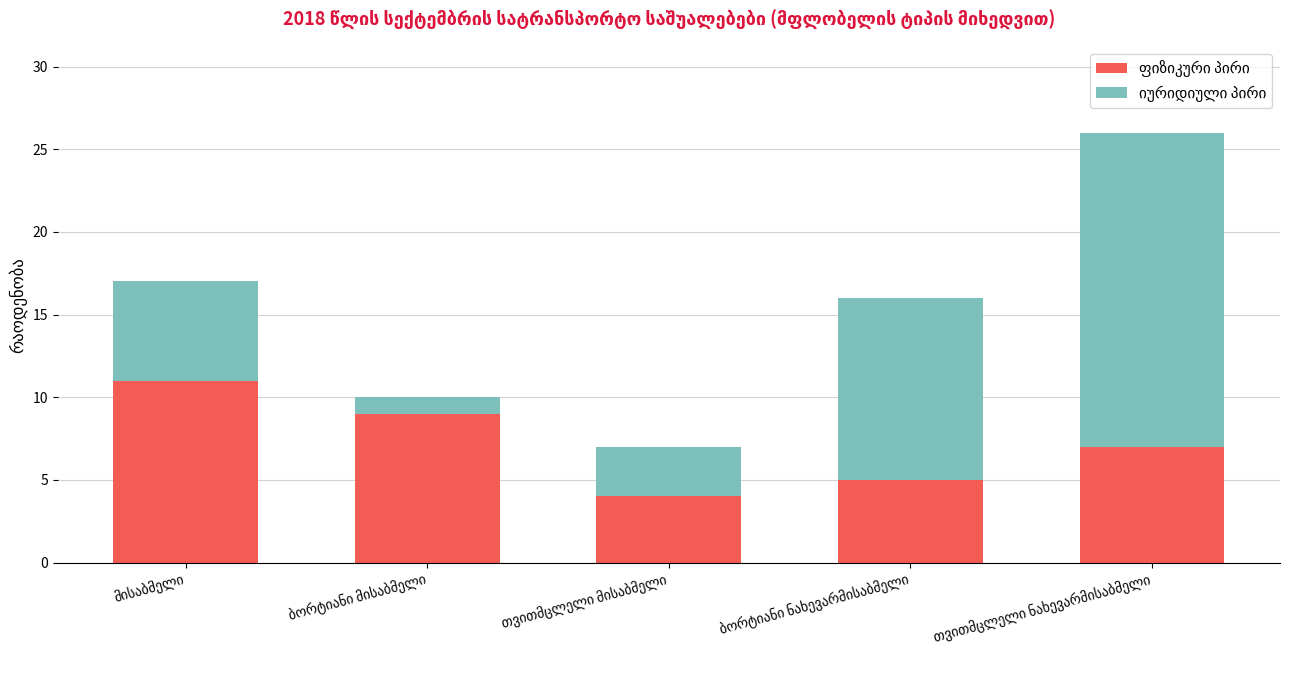

Rank the series by their maximum value, from highest to lowest.

იურიდიული პირი, ფიზიკური პირი